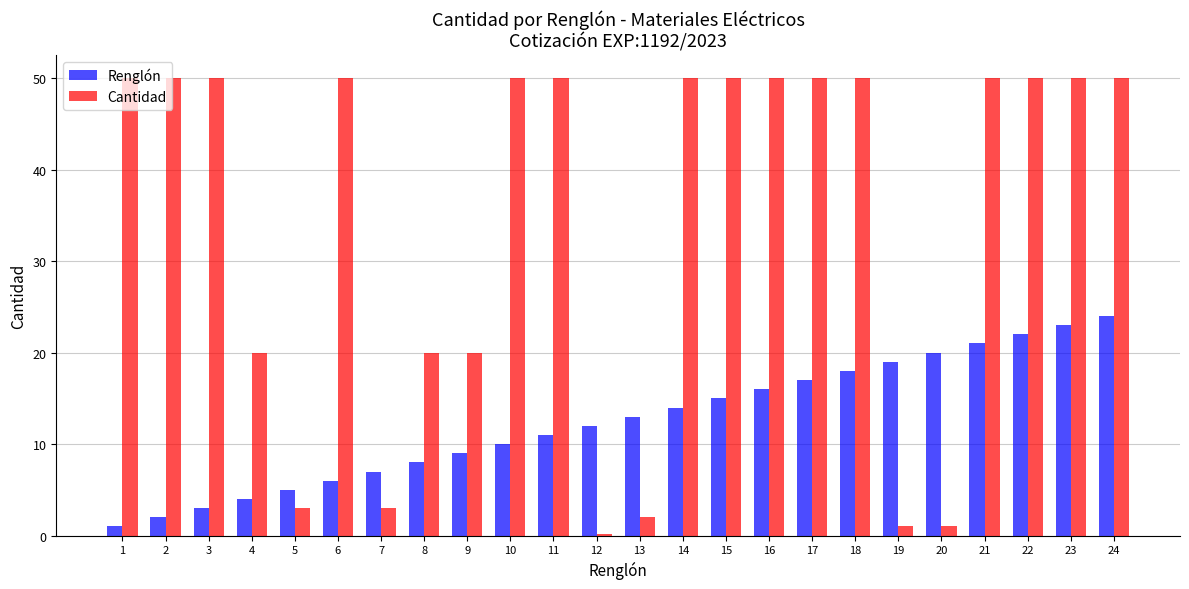

What is the value of the Renglón bar at the 19th from the left?

19.0